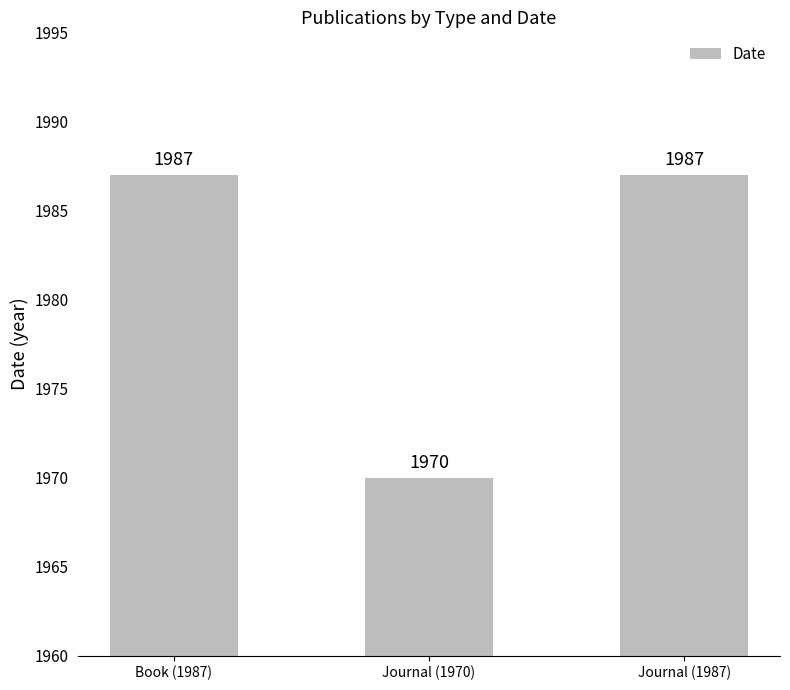

The value at Journal (1987) is 1131. True or false?

False